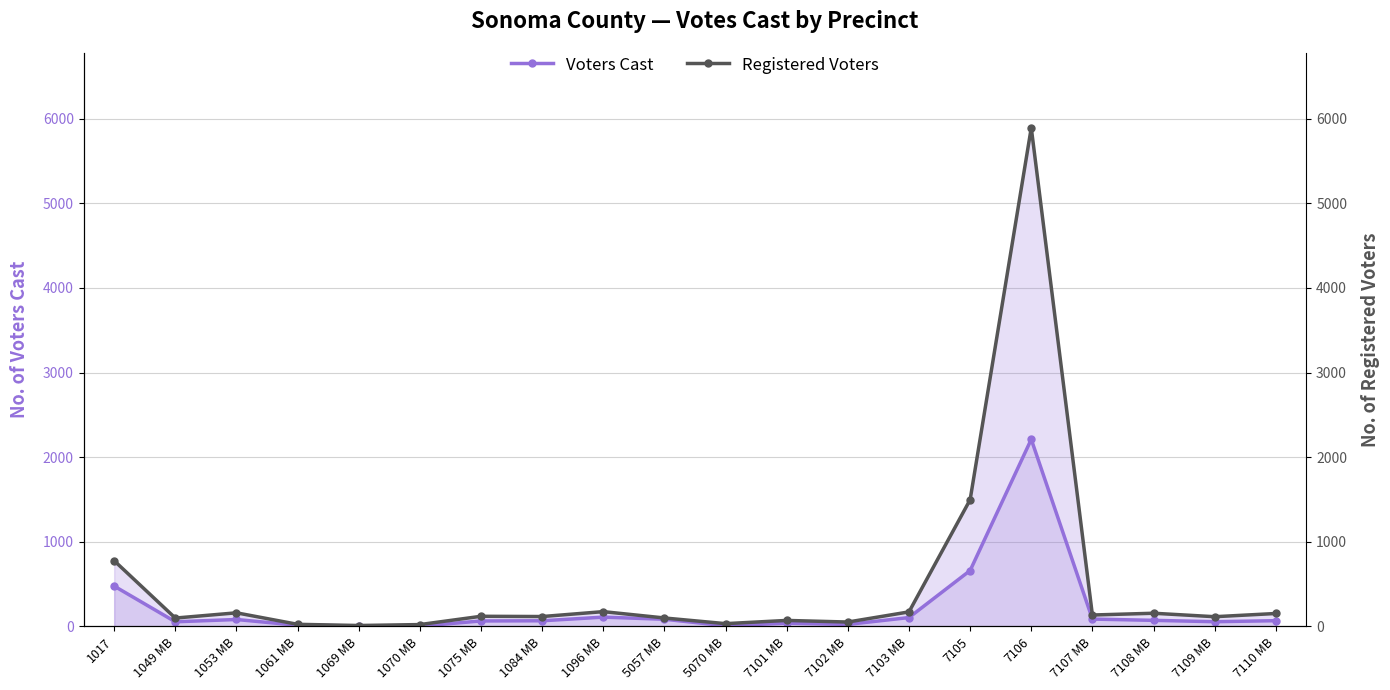

Rank the series by their average value, from lowest to highest.

Voters Cast, Registered Voters